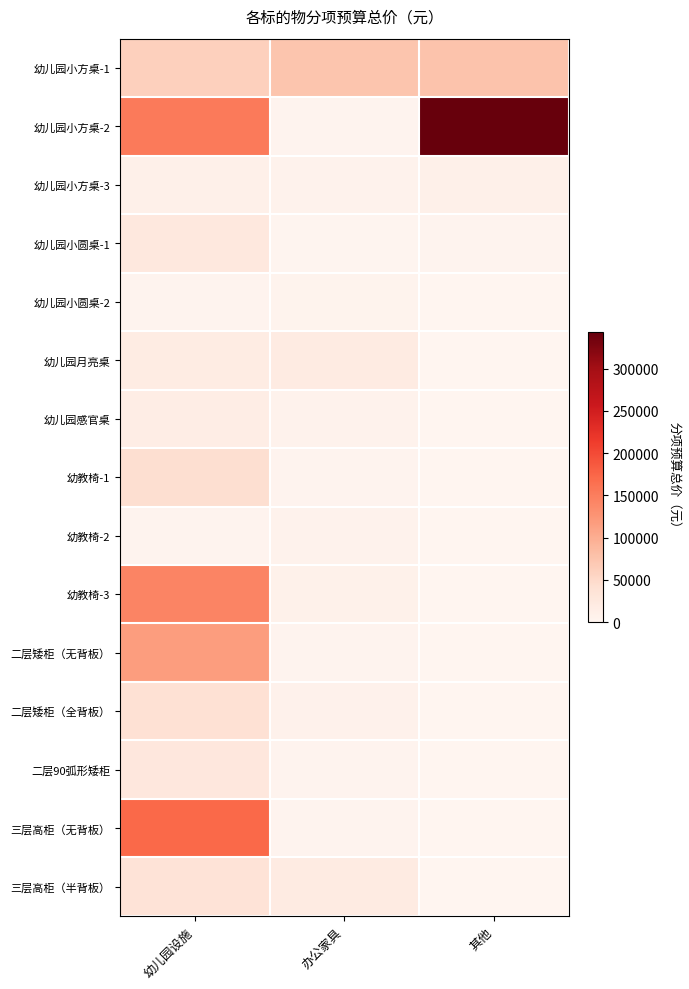

How many data points does each series have?

3